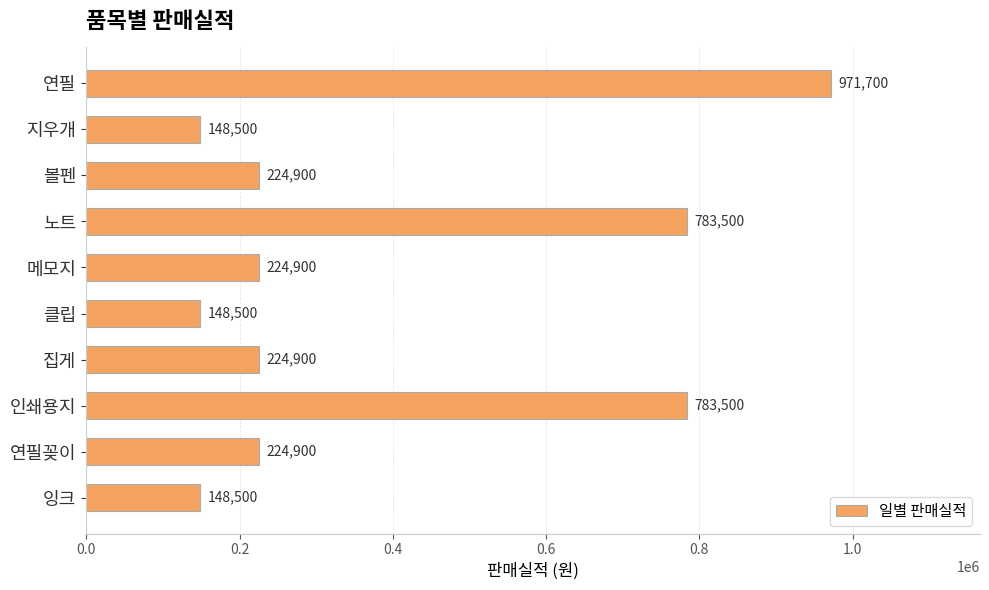

What is the greatest value displayed?

971700